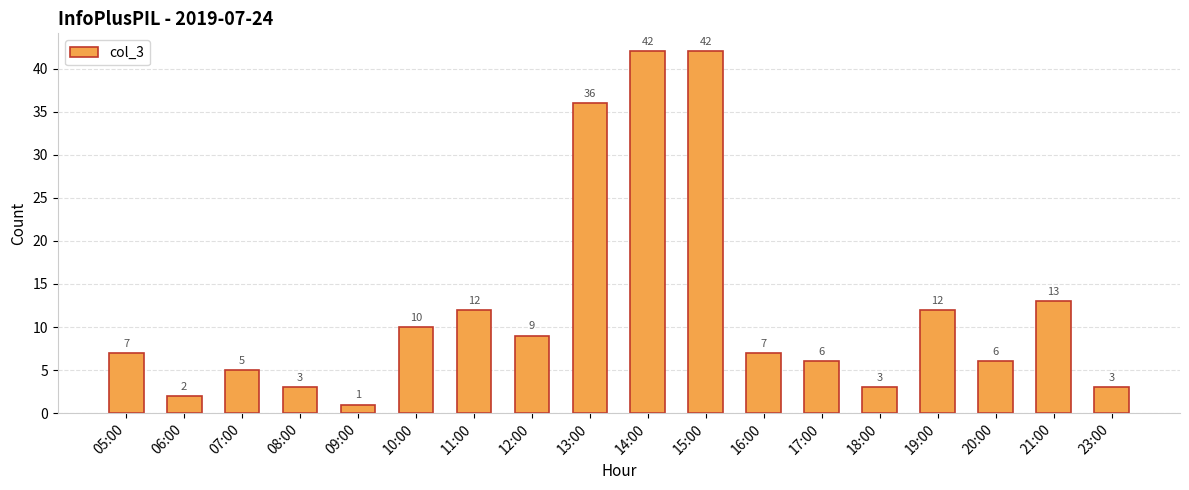

What is the ratio of the value at 16:00 to the value at 12:00?

0.8